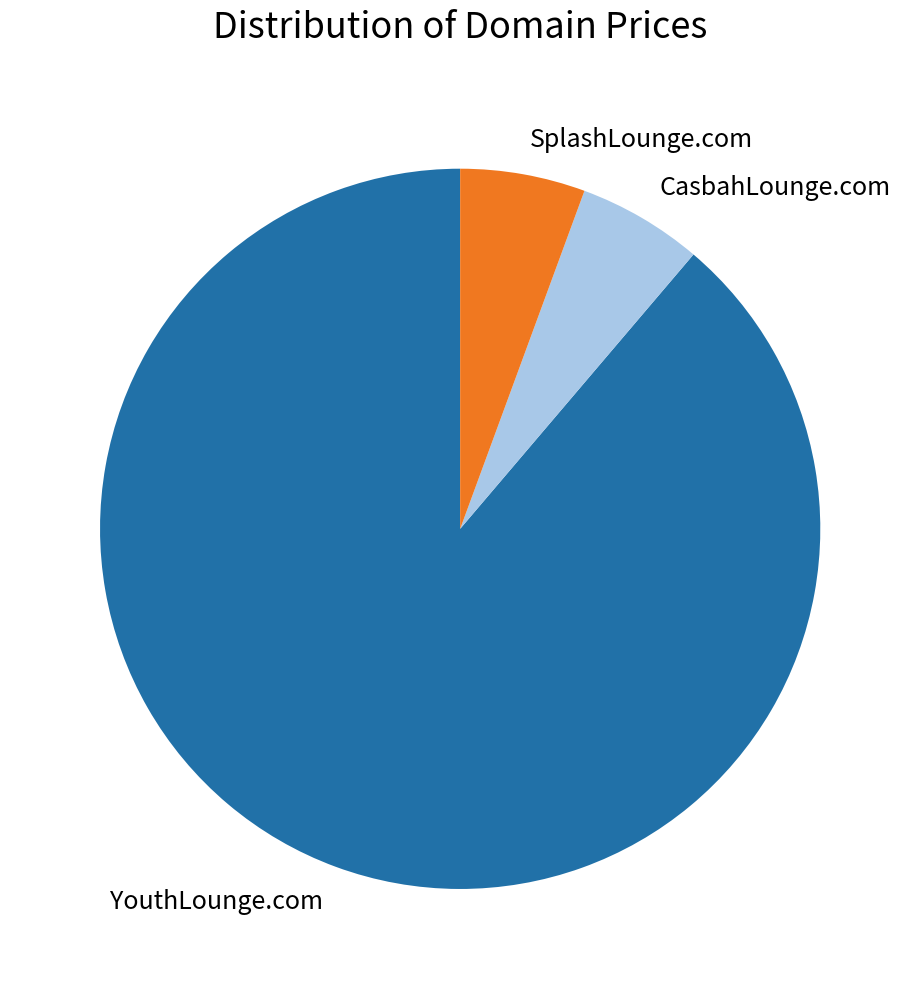

Does CasbahLounge.com represent more than half of the total?

No